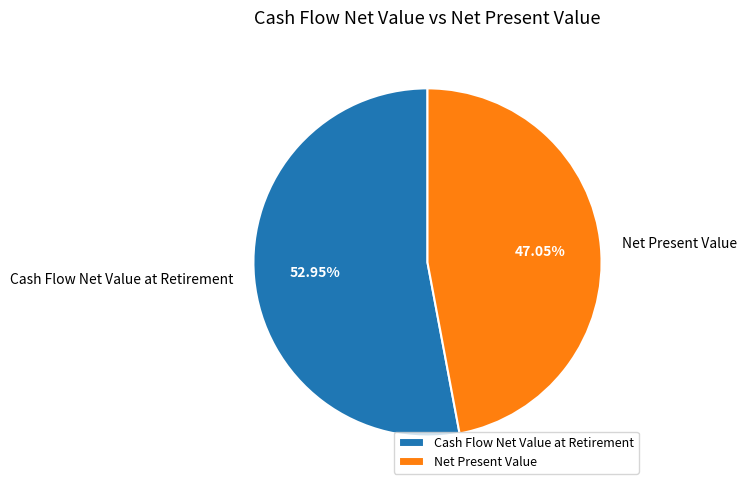

Is Net Present Value the majority of the pie?

No